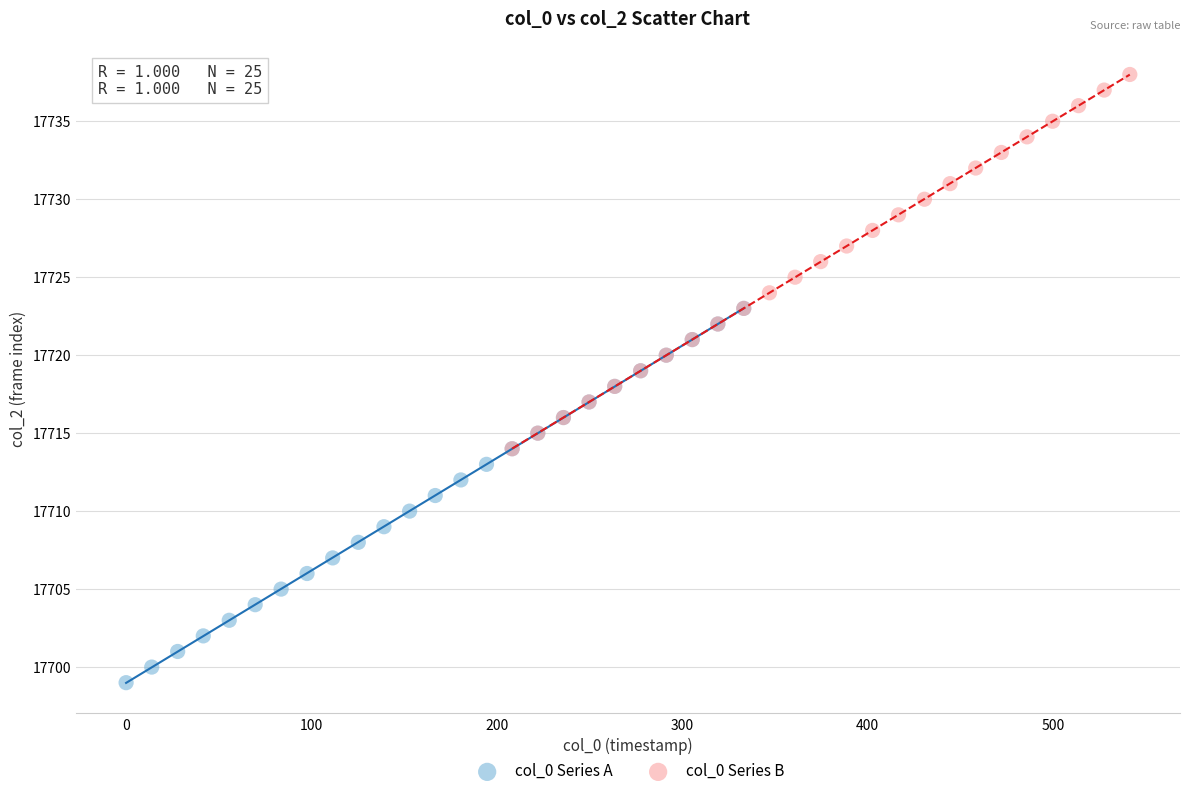

Which series reaches the maximum Y coordinate?

col_0 Series B